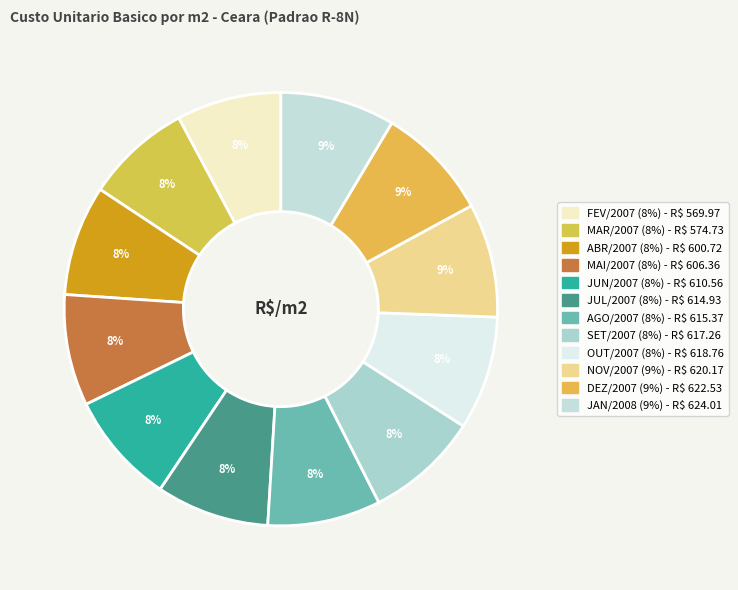

What is the ratio of the value at JAN/2008 to the value at DEZ/2007?

1.0